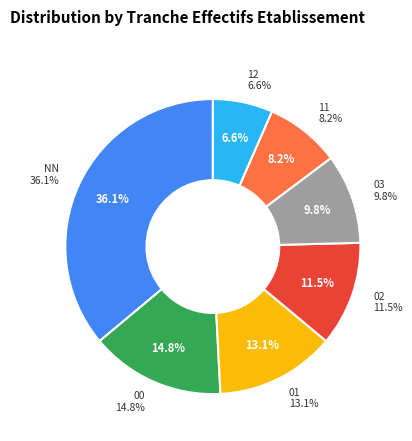

To the nearest percent, what is the combined percentage of 02 and NN?

48%